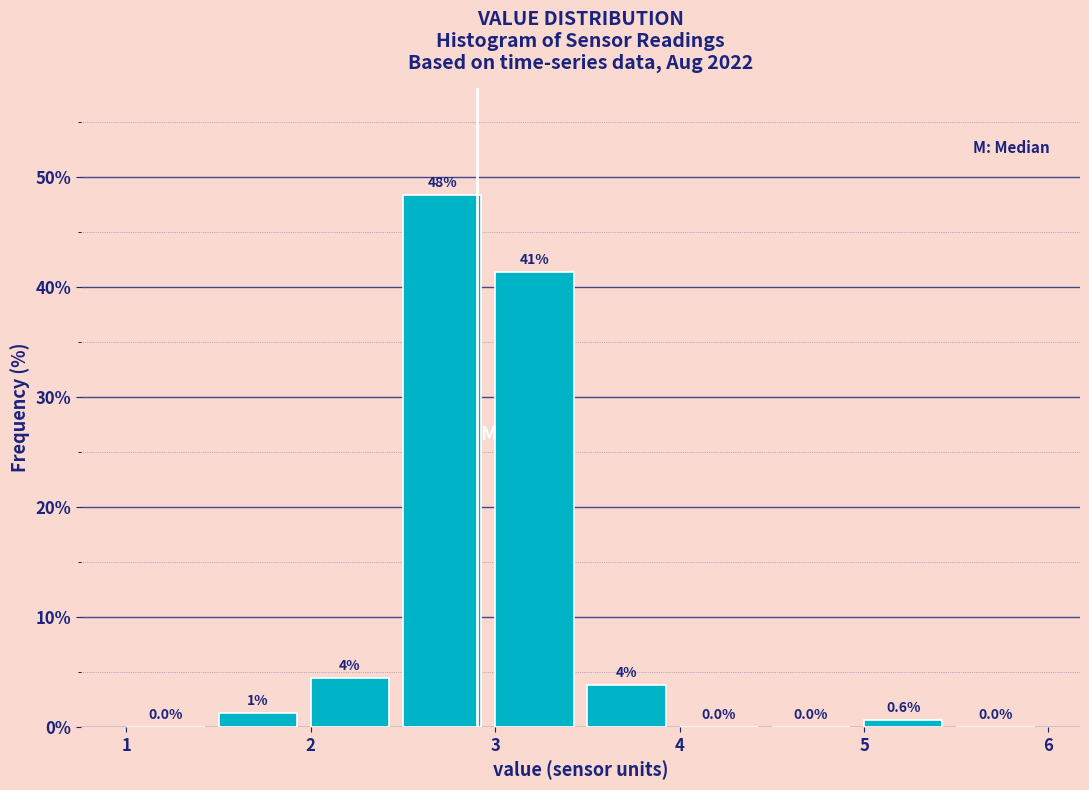

Over which range of the x-axis is the bar tallest?

2.5 to 3.0